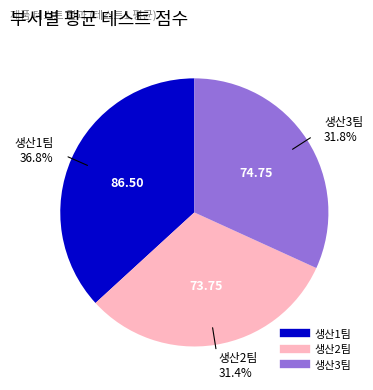

Is there a majority slice in this chart?

No